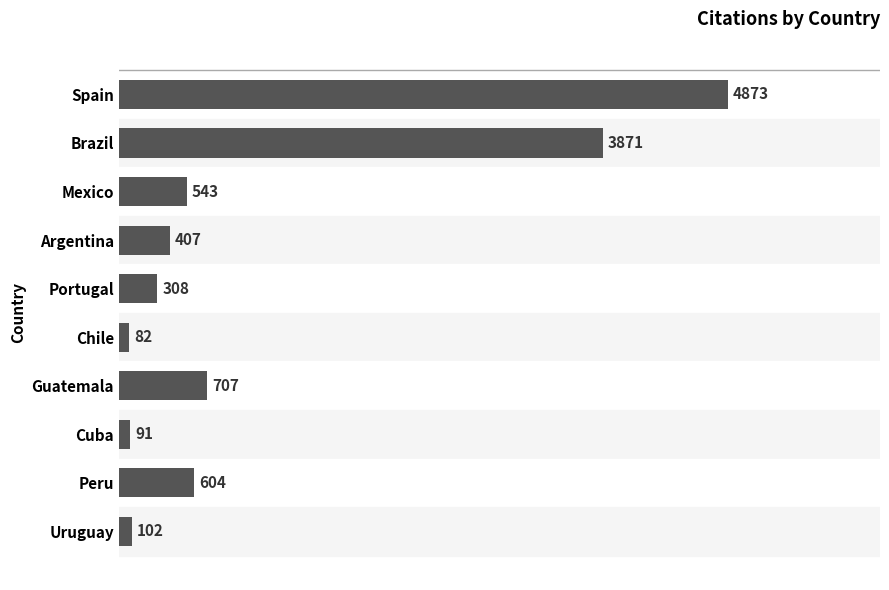

What is the label of the 2nd bar from the top?

Brazil